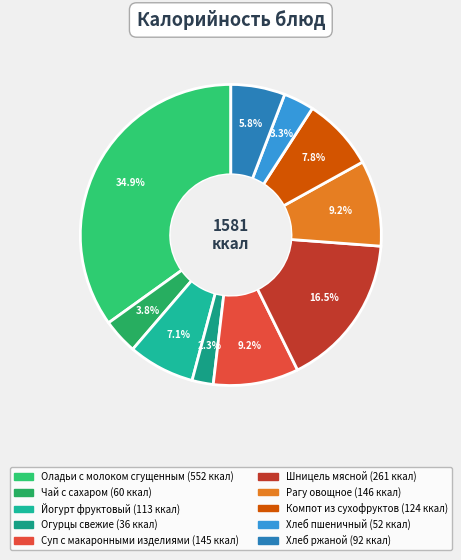

Does any single category account for the majority?

No